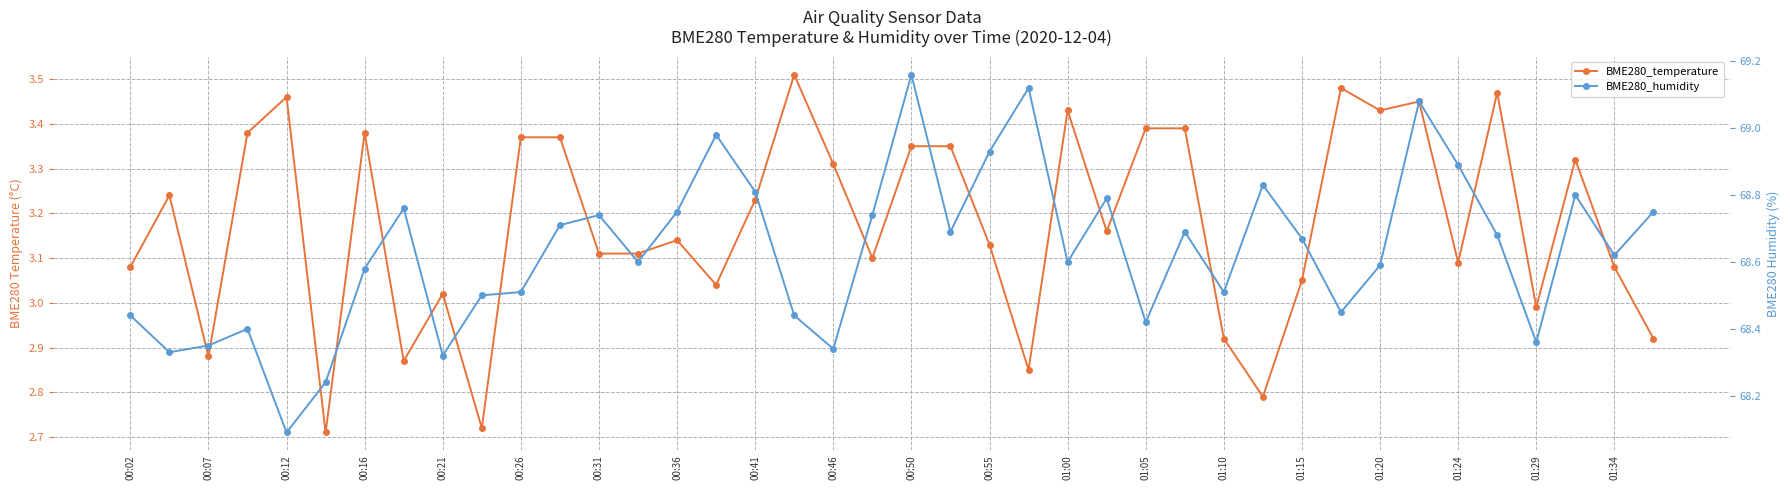

What are all the series names shown in the legend?

BME280_temperature, BME280_humidity